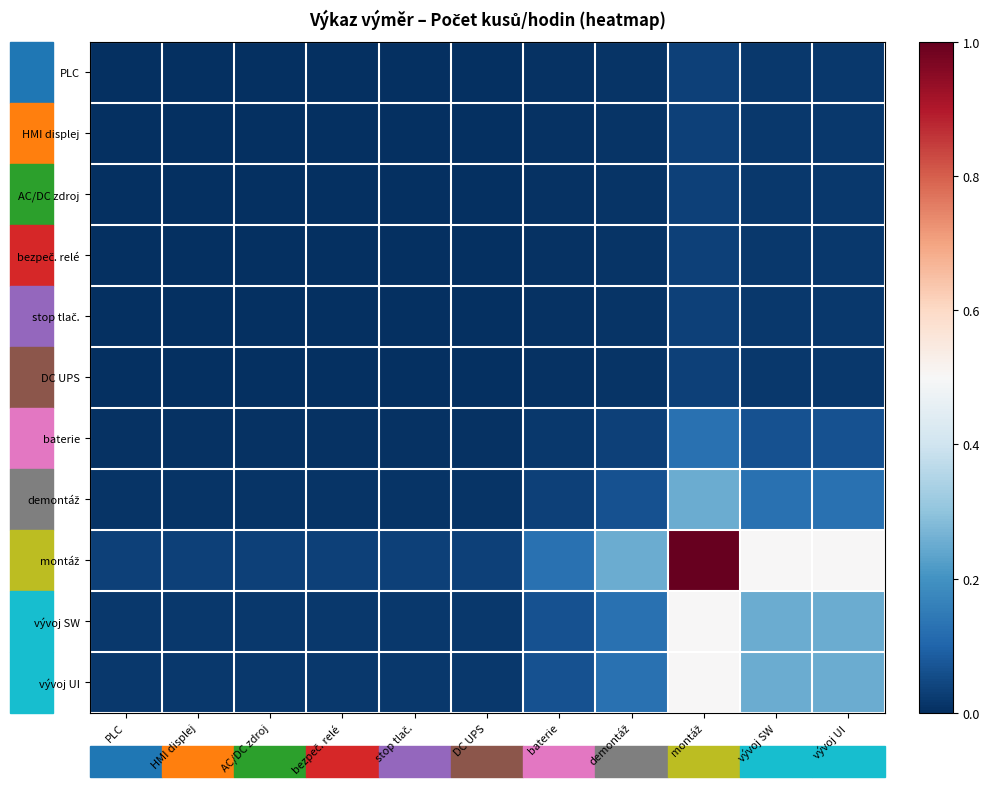

Which category has the highest value across all series?

montáž